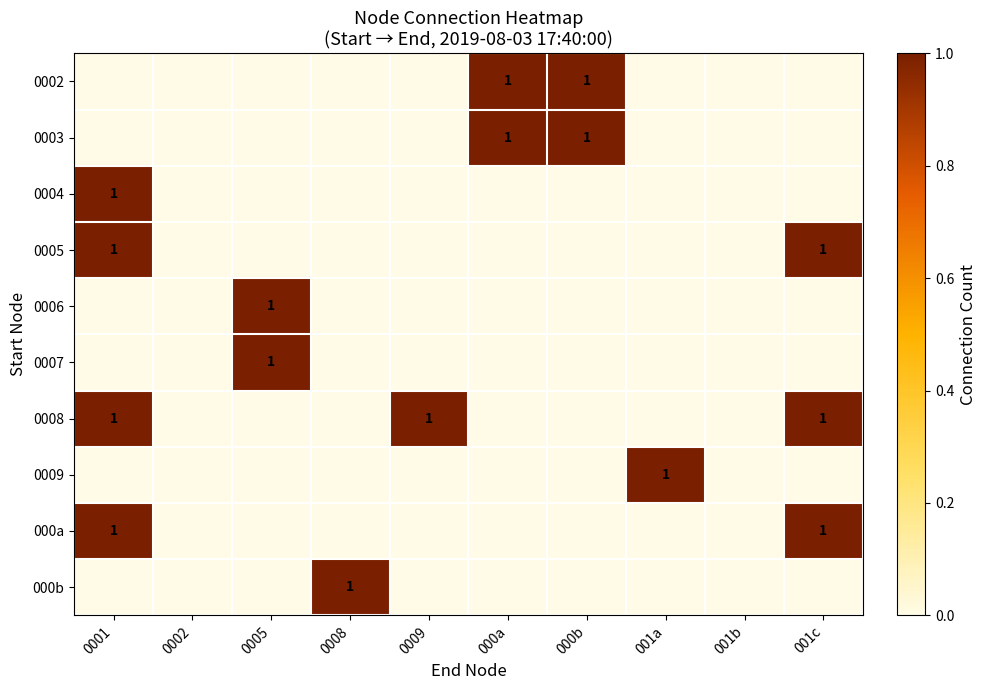

The value of 0008 at 0001 is 0. True or false?

False